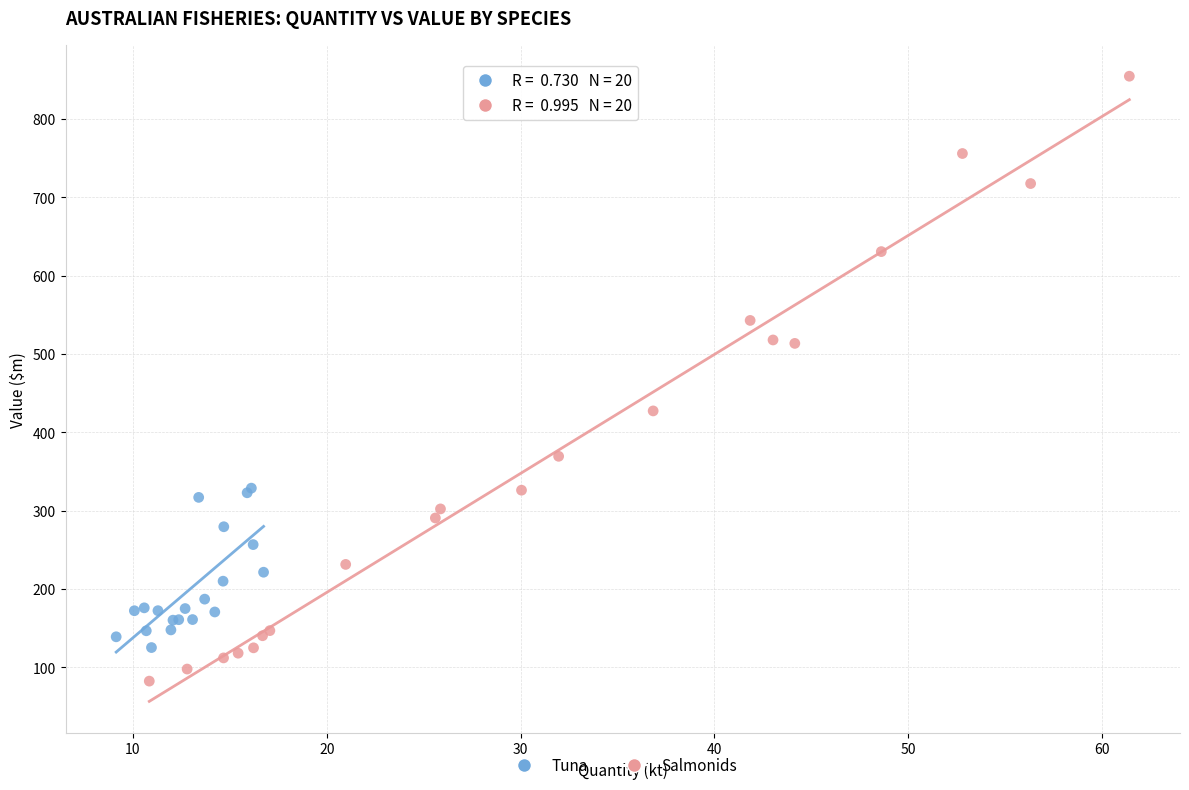

Which series reaches the minimum Y coordinate?

Salmonids